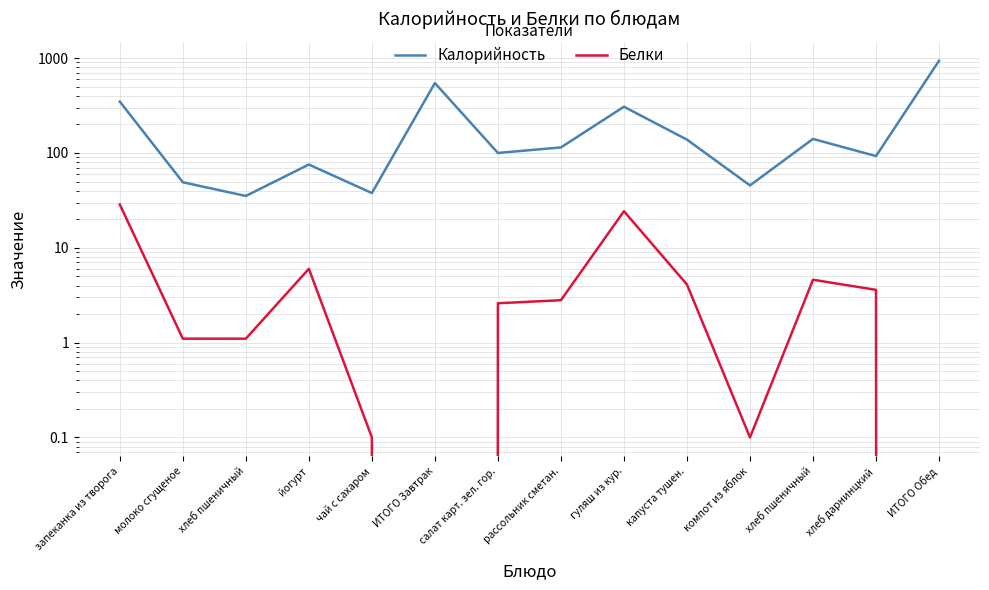

What are all the series names shown in the legend?

Калорийность, Белки